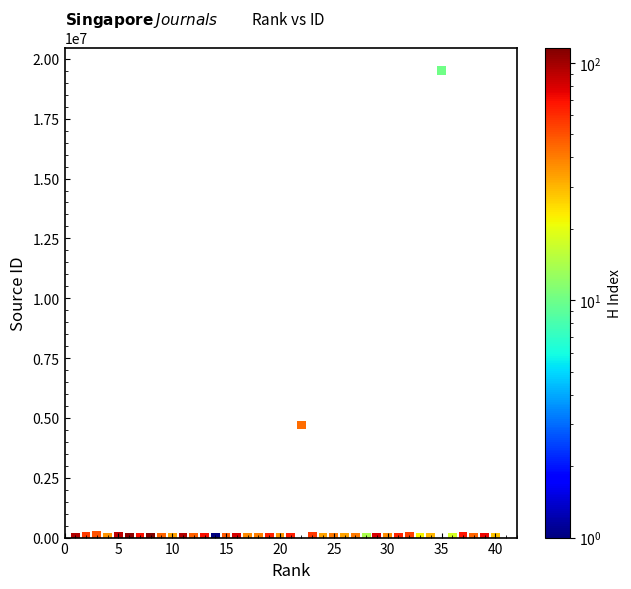

What Y value in the scatter plot is closest to 9756170?

4700152